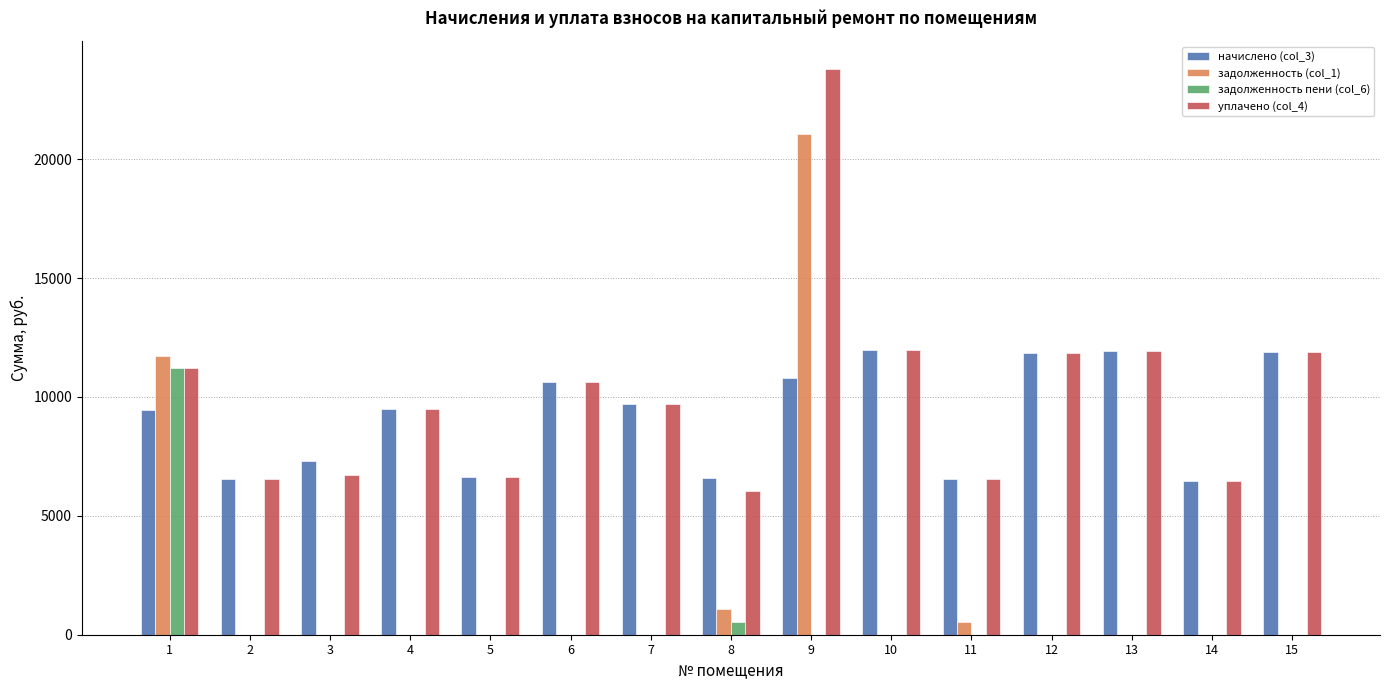

Which series changed the most between 1 and 2?

задолженность (col_1)